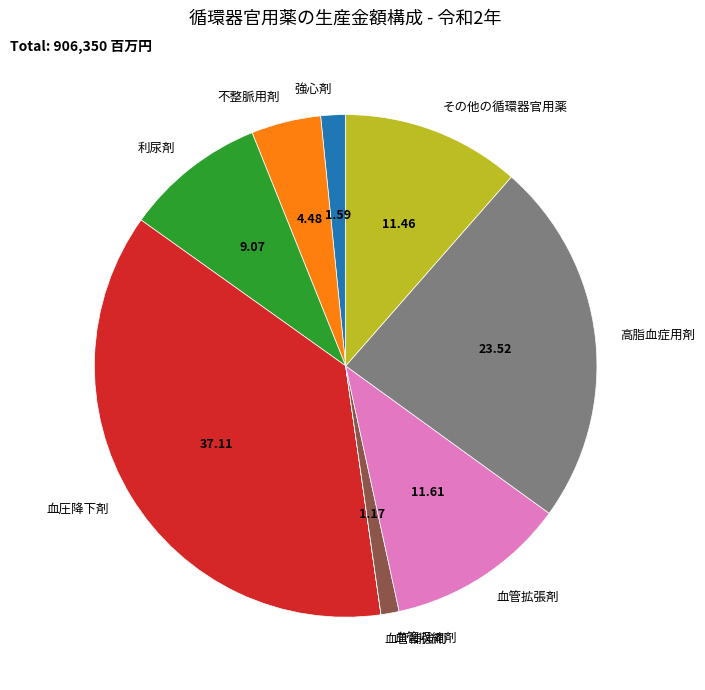

Which has a higher value, 高脂血症用剤 or 血管拡張剤?

高脂血症用剤